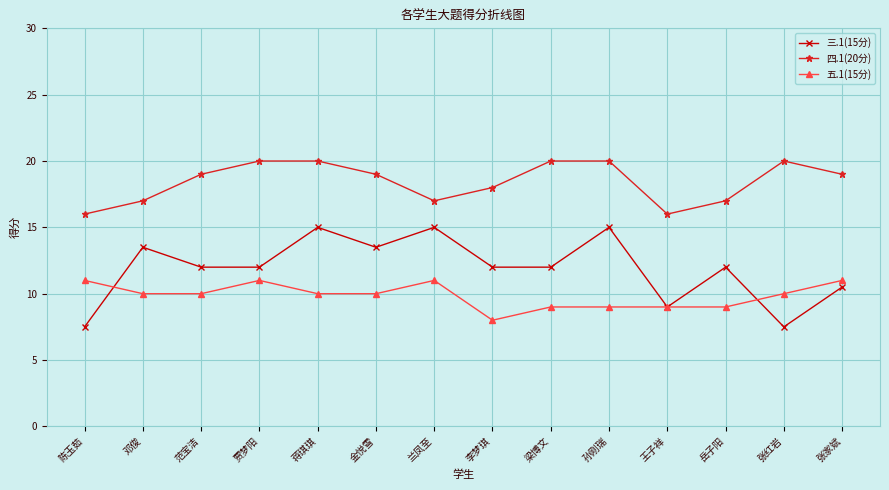

How many categories are shown in the chart?

14